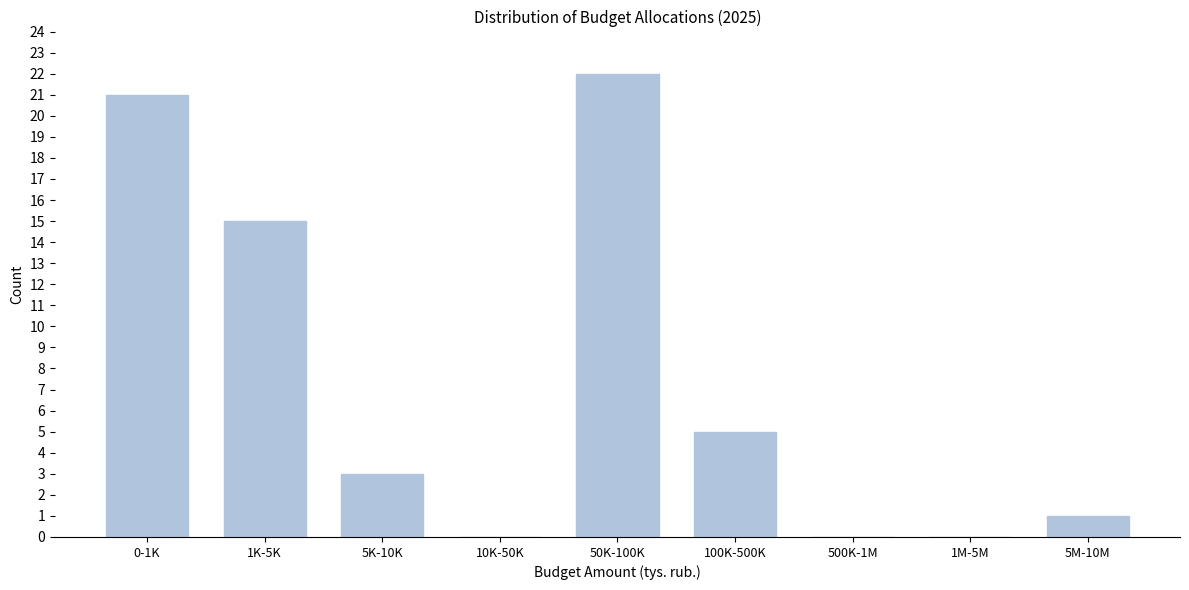

Reading left to right, extract all data points from this chart.

0-1K=21	1K-5K=15	5K-10K=3	10K-50K=0	50K-100K=22	100K-500K=5	500K-1M=0	1M-5M=0	5M-10M=1